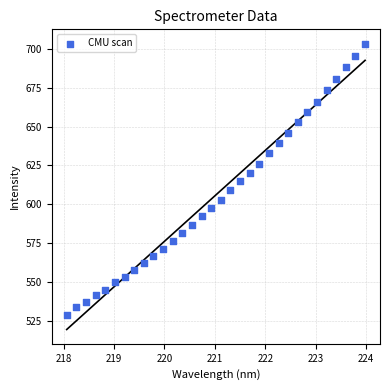

What is the range of Y values (max minus min)?

174.2